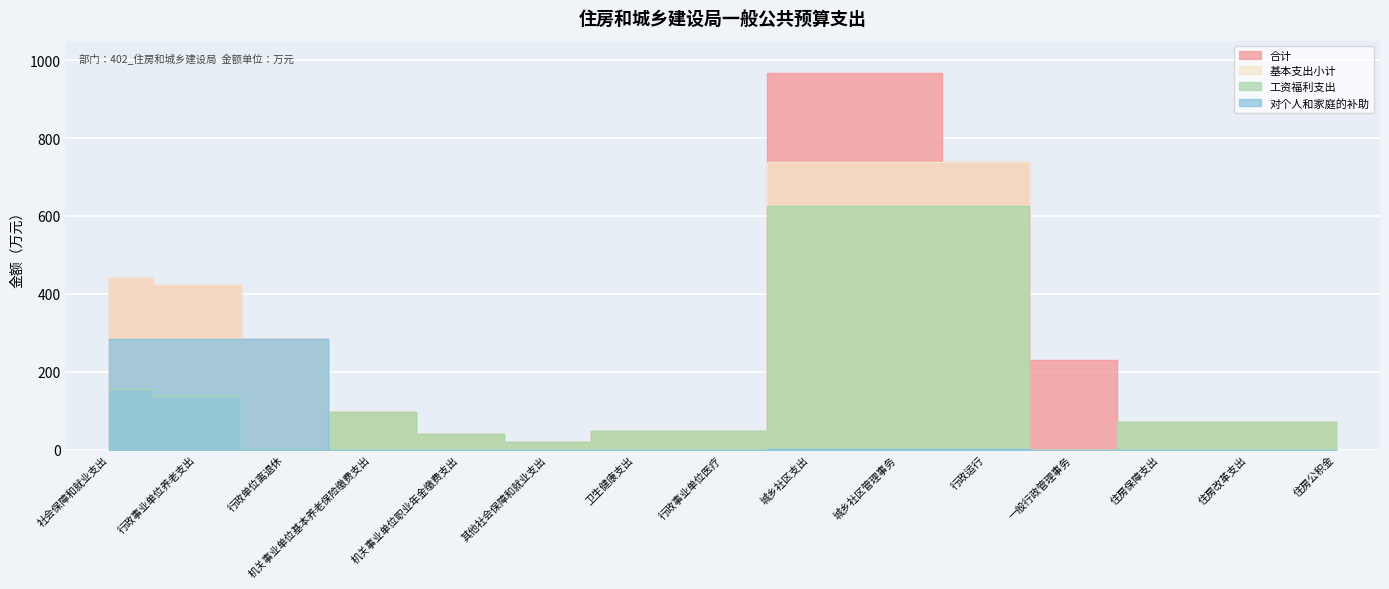

Reading right to left, extract all data points from this chart.

合计: 70.8	70.8	70.8	229.0	738.9	967.9	967.9	48.4	48.4	18.7	40.5	96.8	284.5	421.8	440.5
基本支出小计: 70.8	70.8	70.8	0.0	738.9	738.9	738.9	48.4	48.4	18.7	40.5	96.8	284.5	421.8	440.5
工资福利支出: 70.8	70.8	70.8	0.0	626.0	626.0	626.0	48.4	48.4	18.7	40.5	96.8	0.0	137.3	156.0
对个人和家庭的补助: 0.0	0.0	0.0	0.0	1.9	1.9	1.9	0.0	0.0	0.0	0.0	0.0	284.5	284.5	284.5